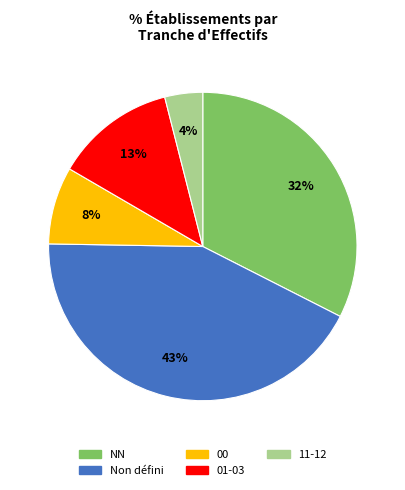

Is there a majority slice in this chart?

No